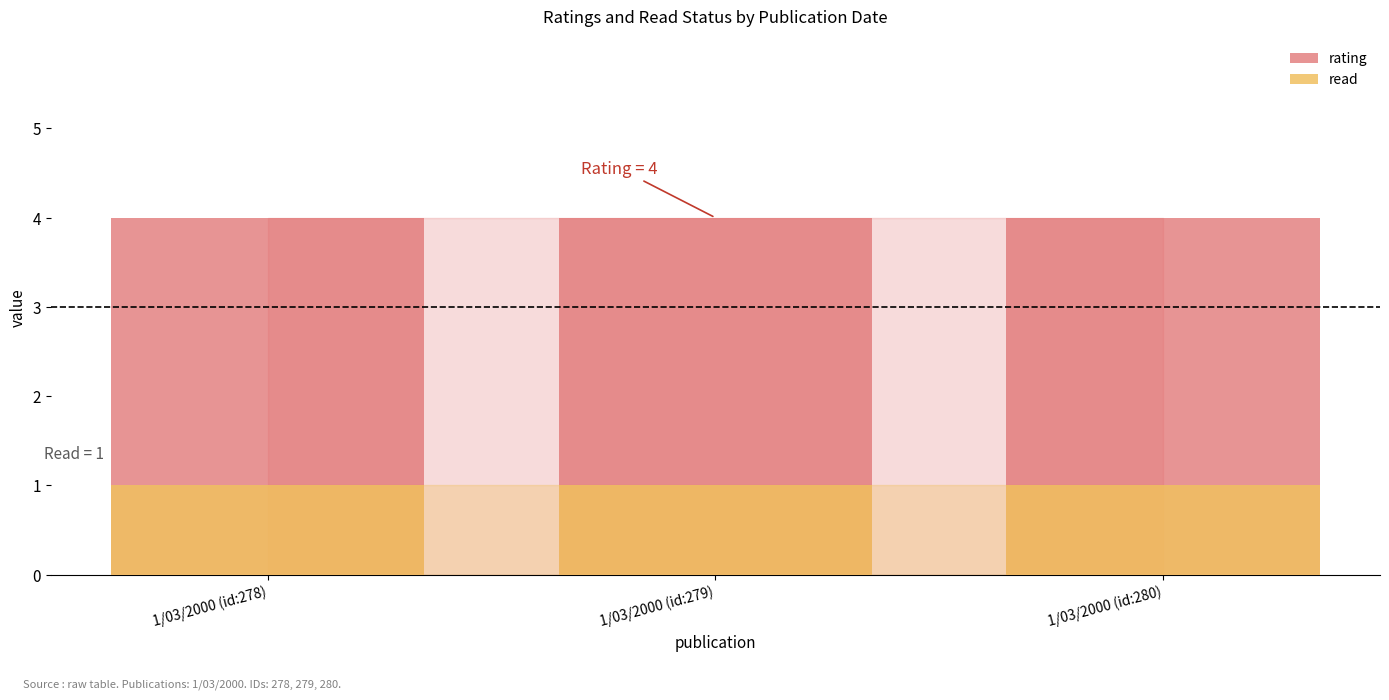

Does the chart contain stacked bars?

No